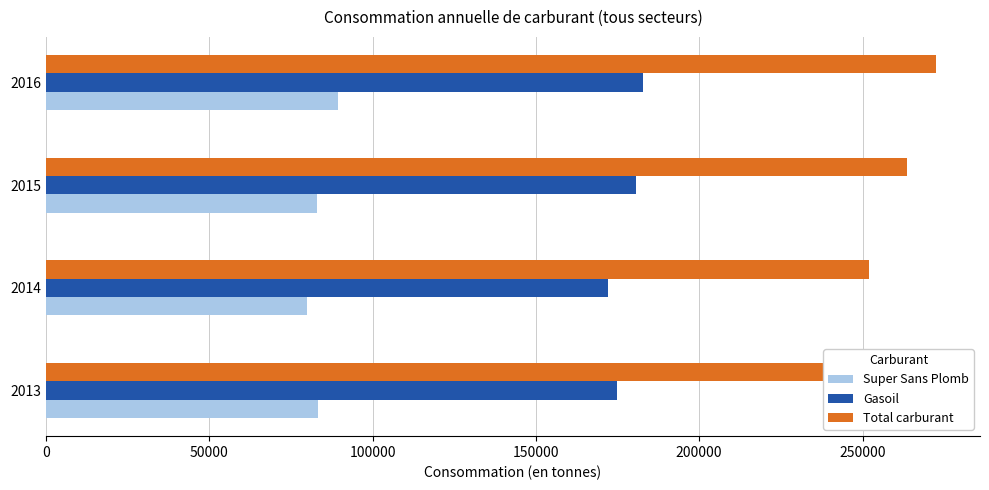

What value does the Gasoil series have at 2014?

171987.5